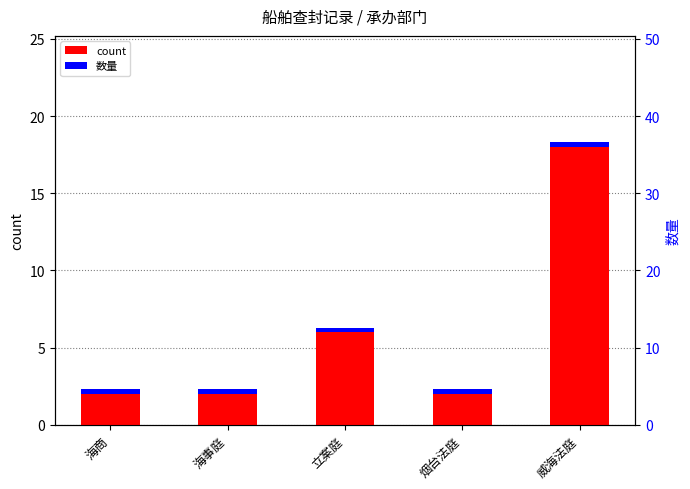

The value of 数量 at 海商 is 0.2. True or false?

False